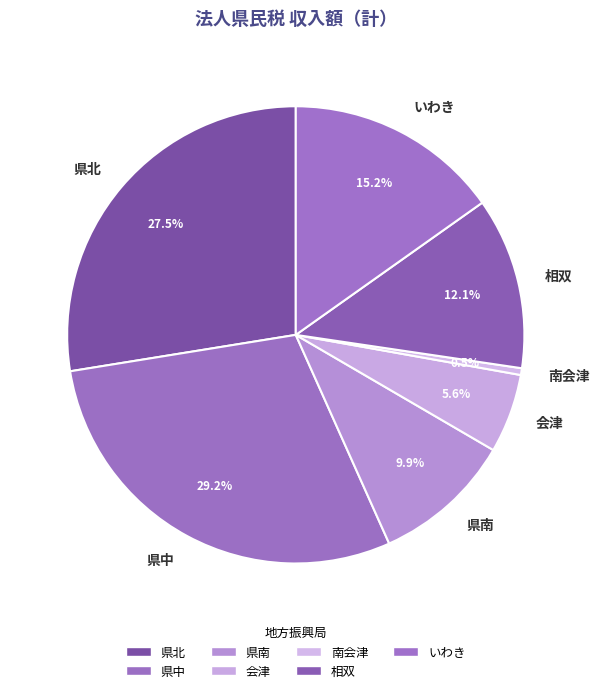

Between いわき and 相双, which is larger?

いわき